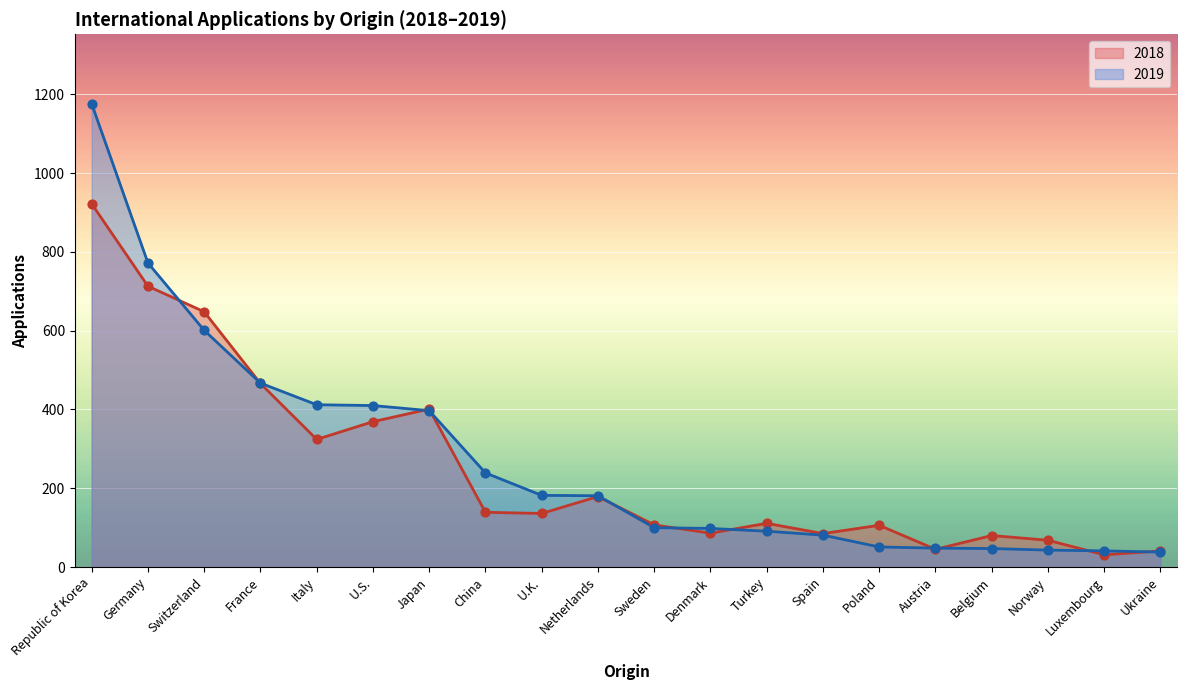

What are all the series names shown in the legend?

2018, 2019